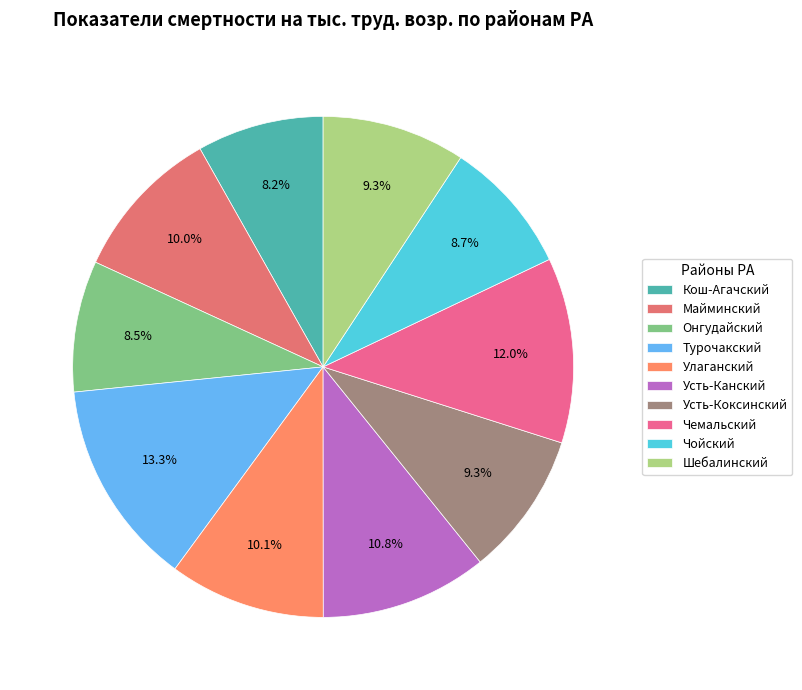

Which category has the biggest portion of the pie?

Турочакский